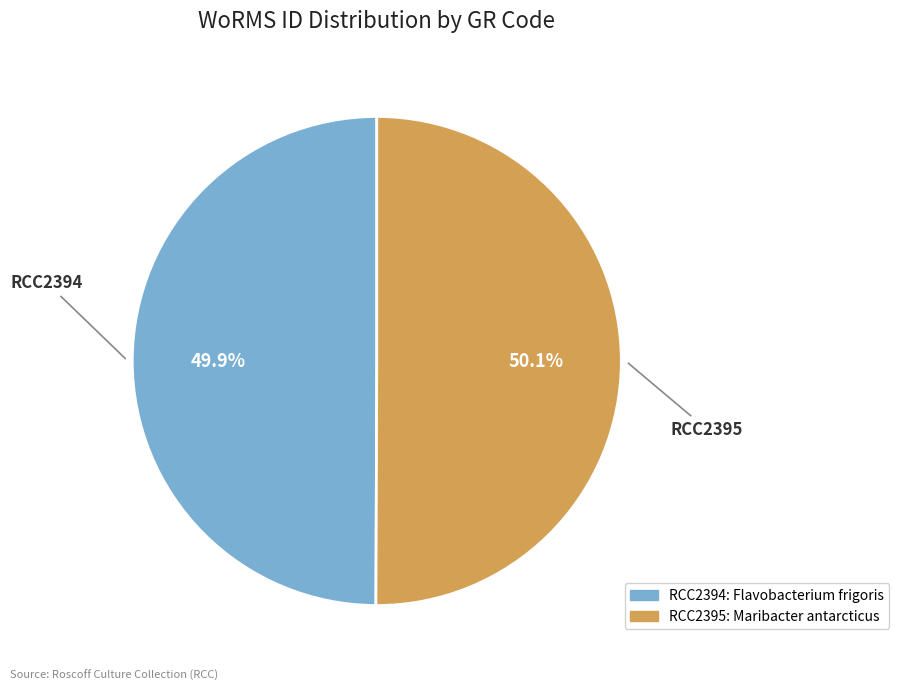

Is there any slice that represents more than half of the pie?

Yes